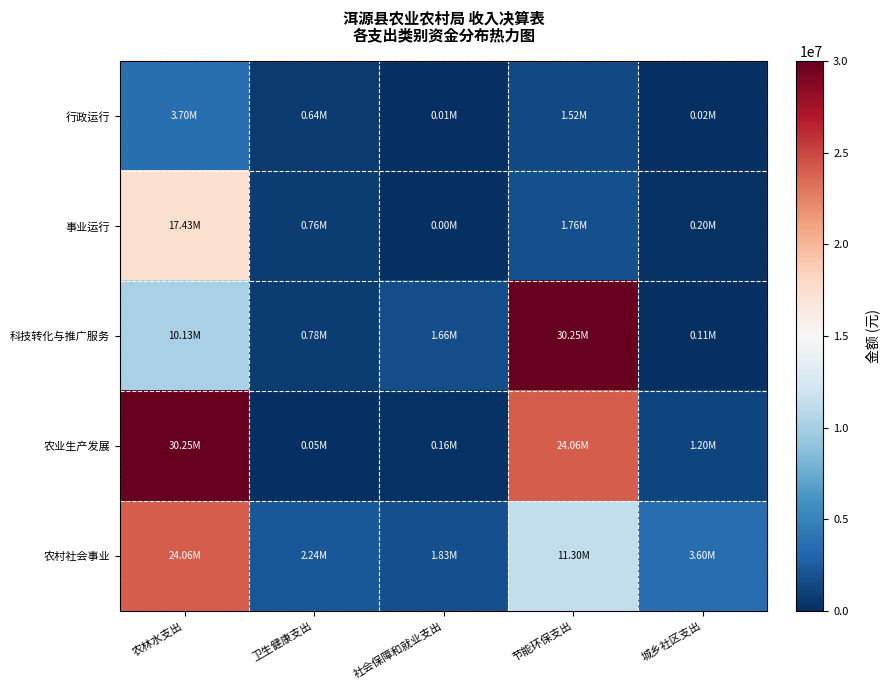

At how many categories does at least one series exceed 17656602?

2